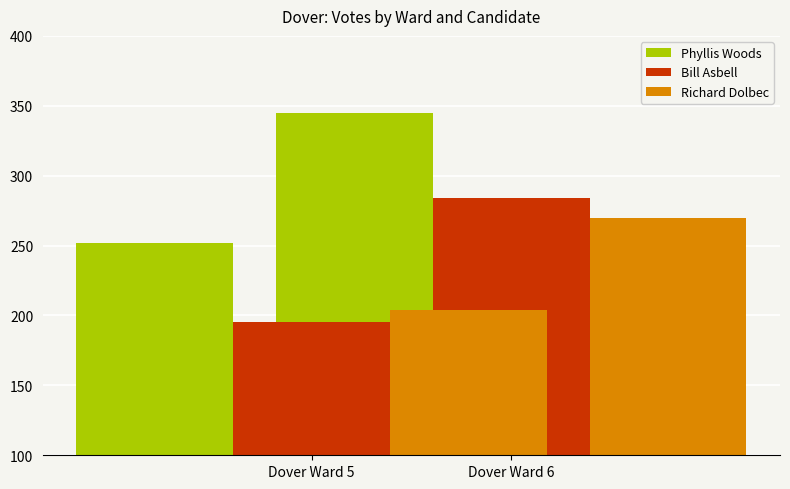

List the series in order of their peak value, lowest first.

Richard Dolbec, Bill Asbell, Phyllis Woods